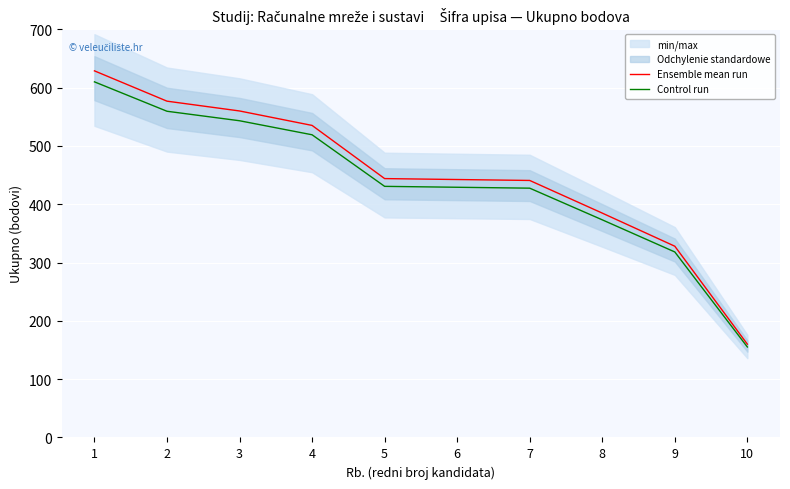

The value of Control run at 7 is 427.6. True or false?

True